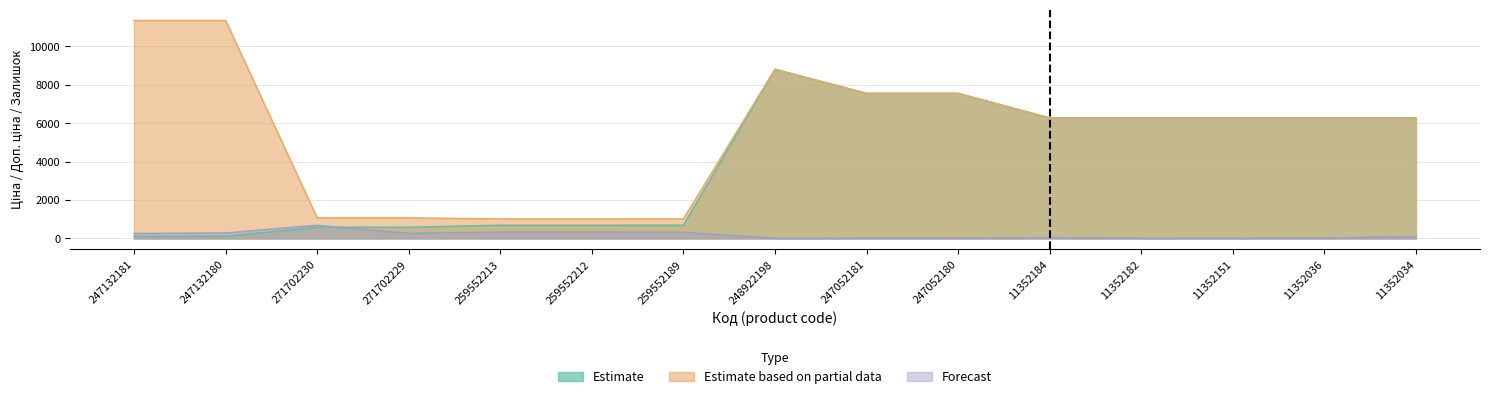

What is the difference between the maximum and minimum values in the Forecast series?

679.0